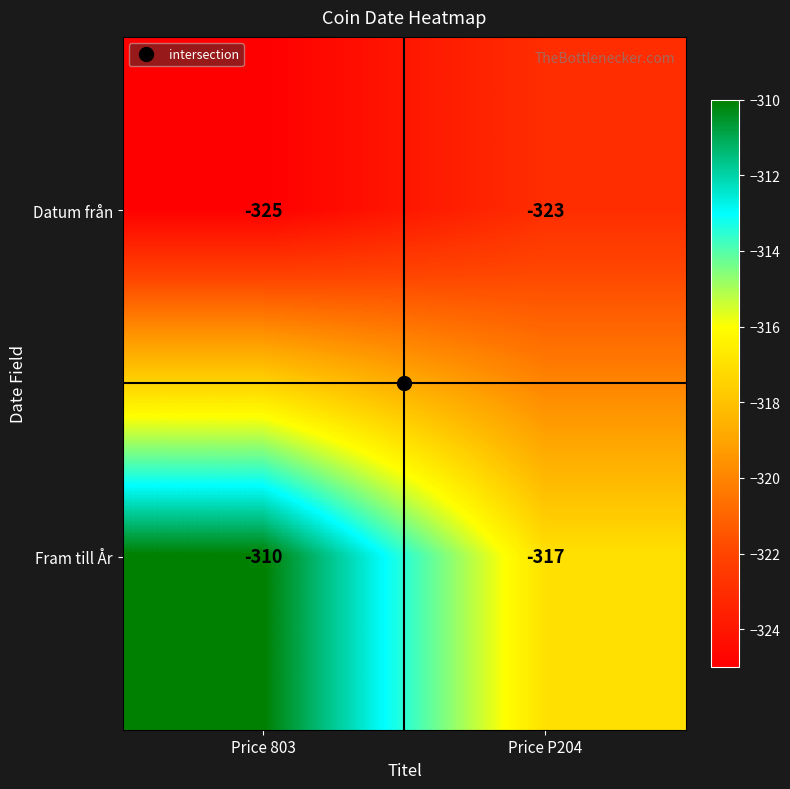

Which series has the widest spread of values?

Fram till År